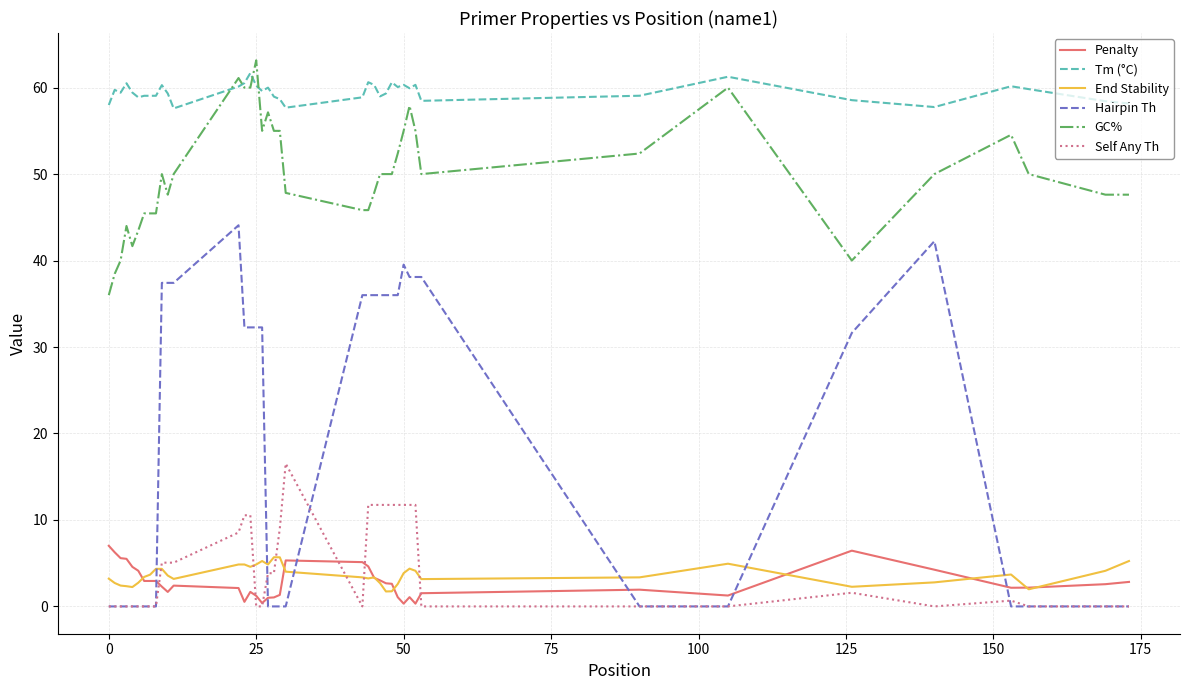

True or false: GC% and Penalty intersect in this chart.

False